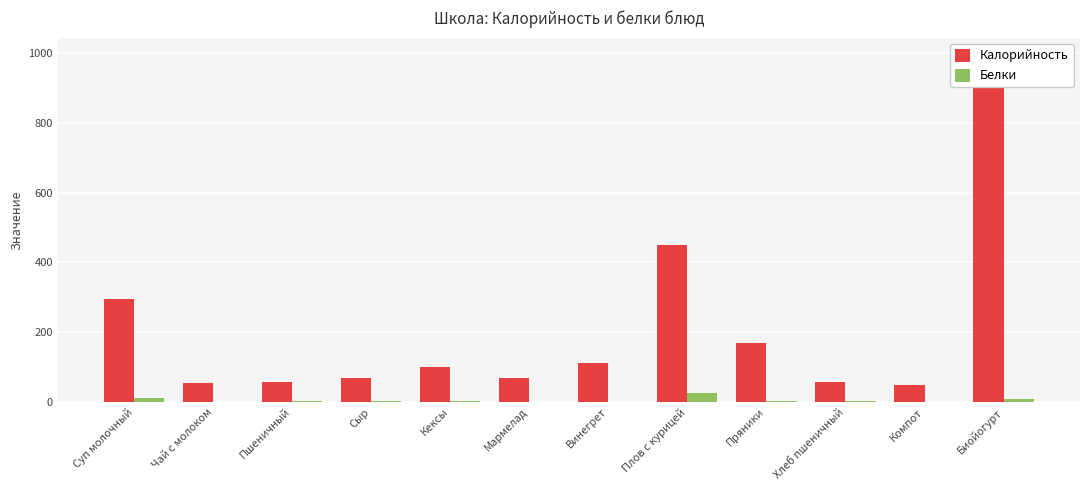

What is the label of the 11th bar from the left?

Компот